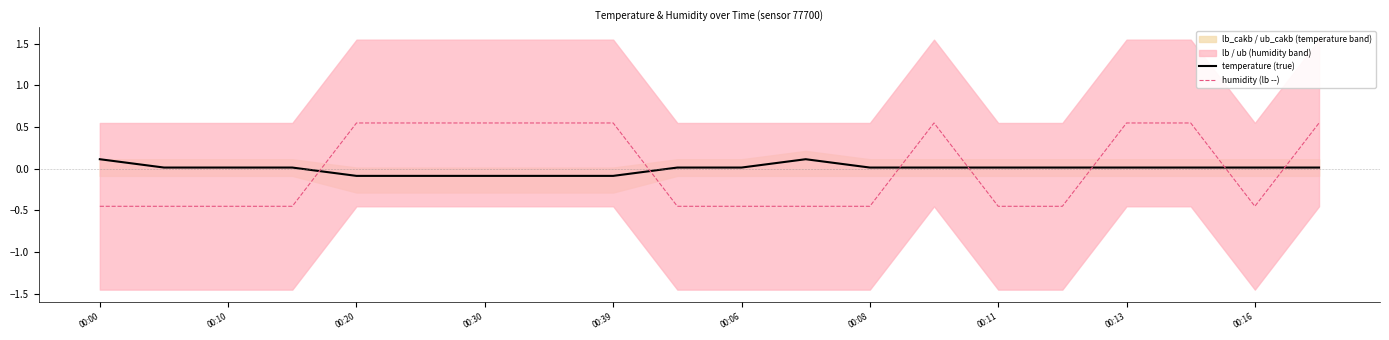

Reading left to right, list all the values displayed in this chart.

temperature (true): 0.1	0.0	0.0	0.0	-0.1	-0.1	-0.1	-0.1	-0.1	0.0	0.0	0.1	0.0	0.0	0.0	0.0	0.0	0.0	0.0	0.0
humidity (lb --): -0.5	-0.5	-0.5	-0.5	0.5	0.5	0.5	0.5	0.5	-0.5	-0.5	-0.5	-0.5	0.5	-0.5	-0.5	0.5	0.5	-0.5	0.5